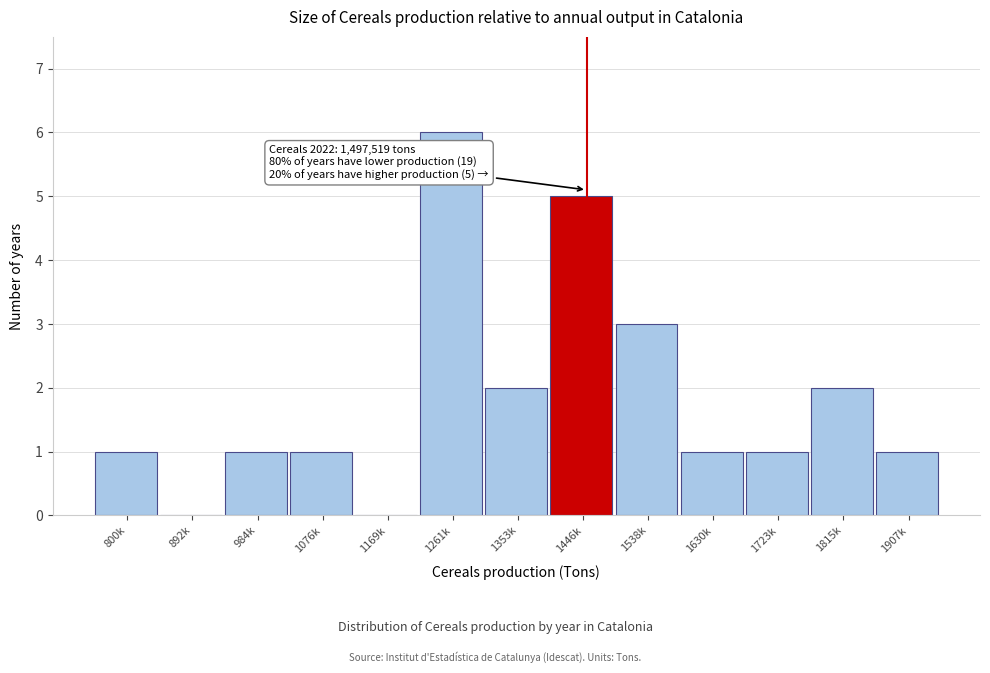

Reading left to right, transcribe all the data shown in this chart.

800k=1	892k=0	984k=1	1076k=1	1169k=0	1261k=6	1353k=2	1446k=5	1538k=3	1630k=1	1723k=1	1815k=2	1907k=1